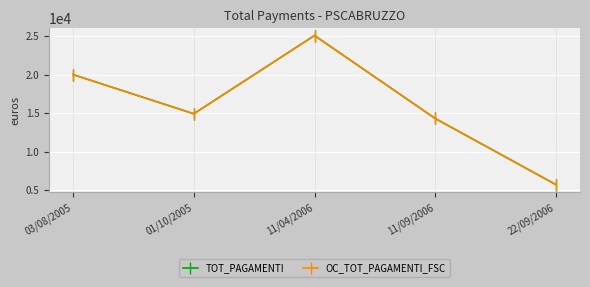

At which label does OC_TOT_PAGAMENTI_FSC reach its minimum?

22/09/2006